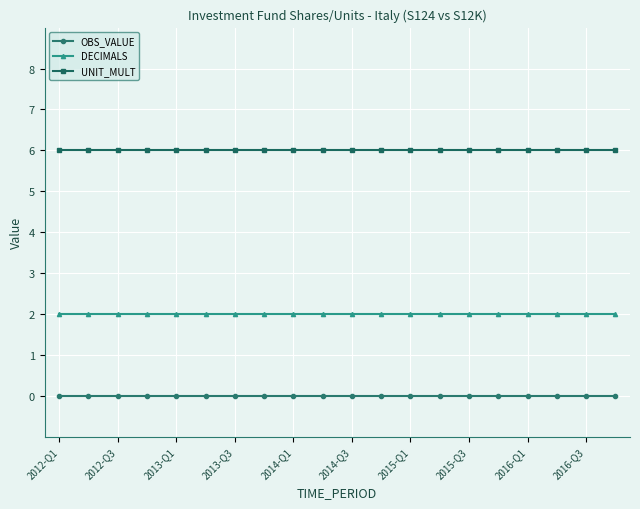

True or false: DECIMALS and UNIT_MULT cross at least once.

False